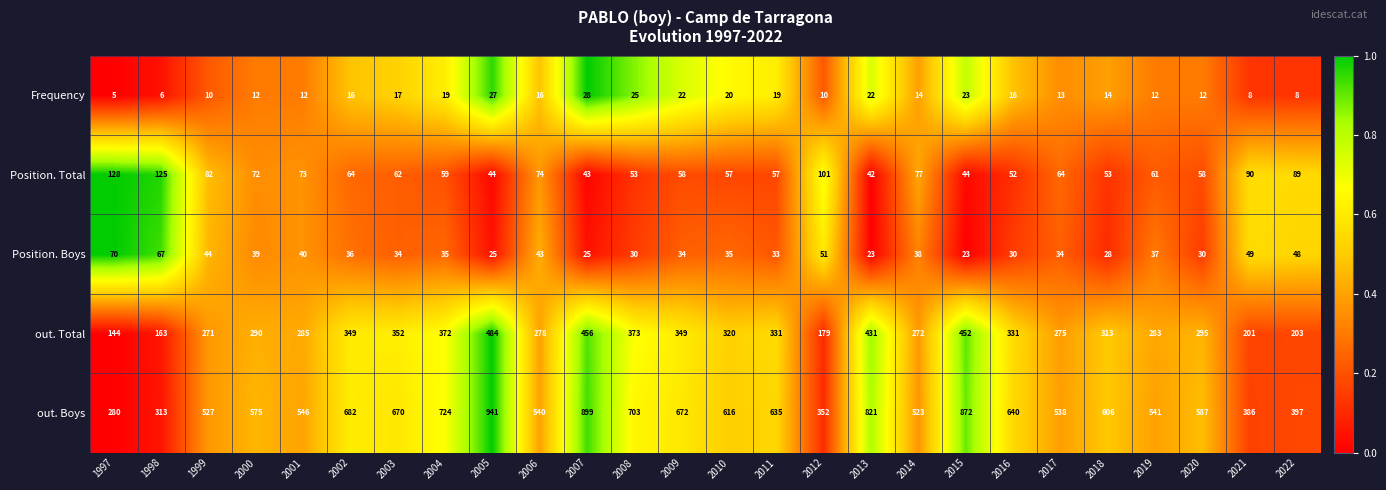

What is the total value across all series at 2011?

1075